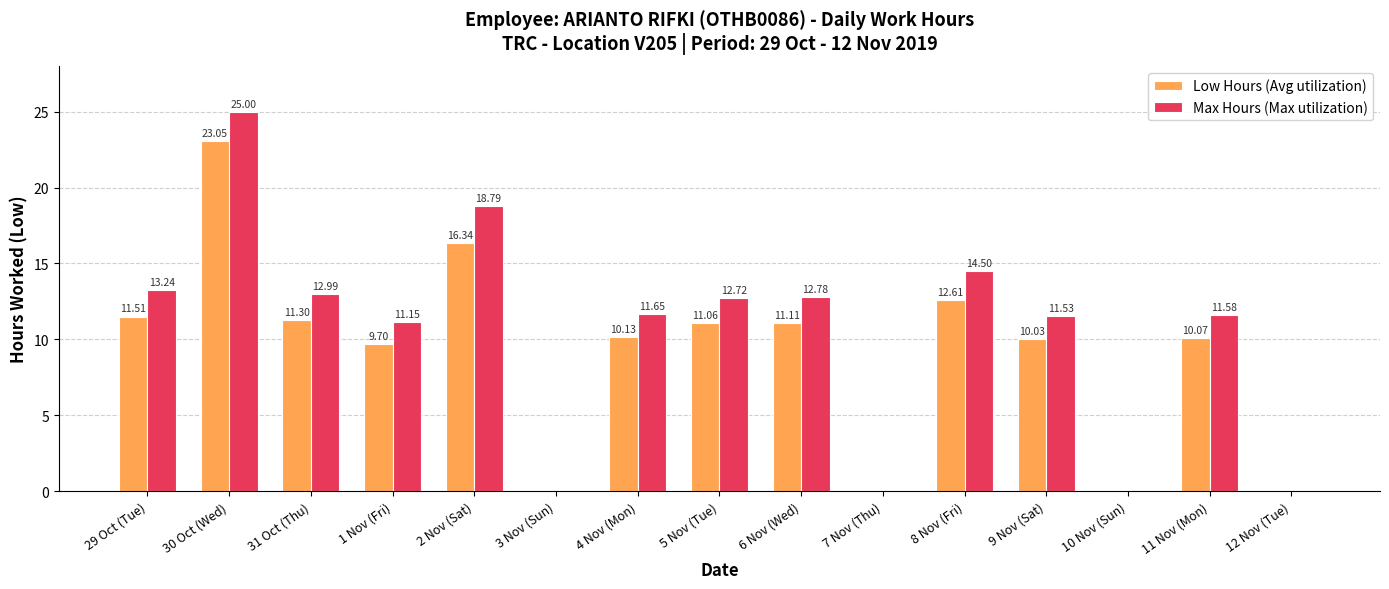

What is the average value of the Low Hours (Avg utilization) series?

9.1